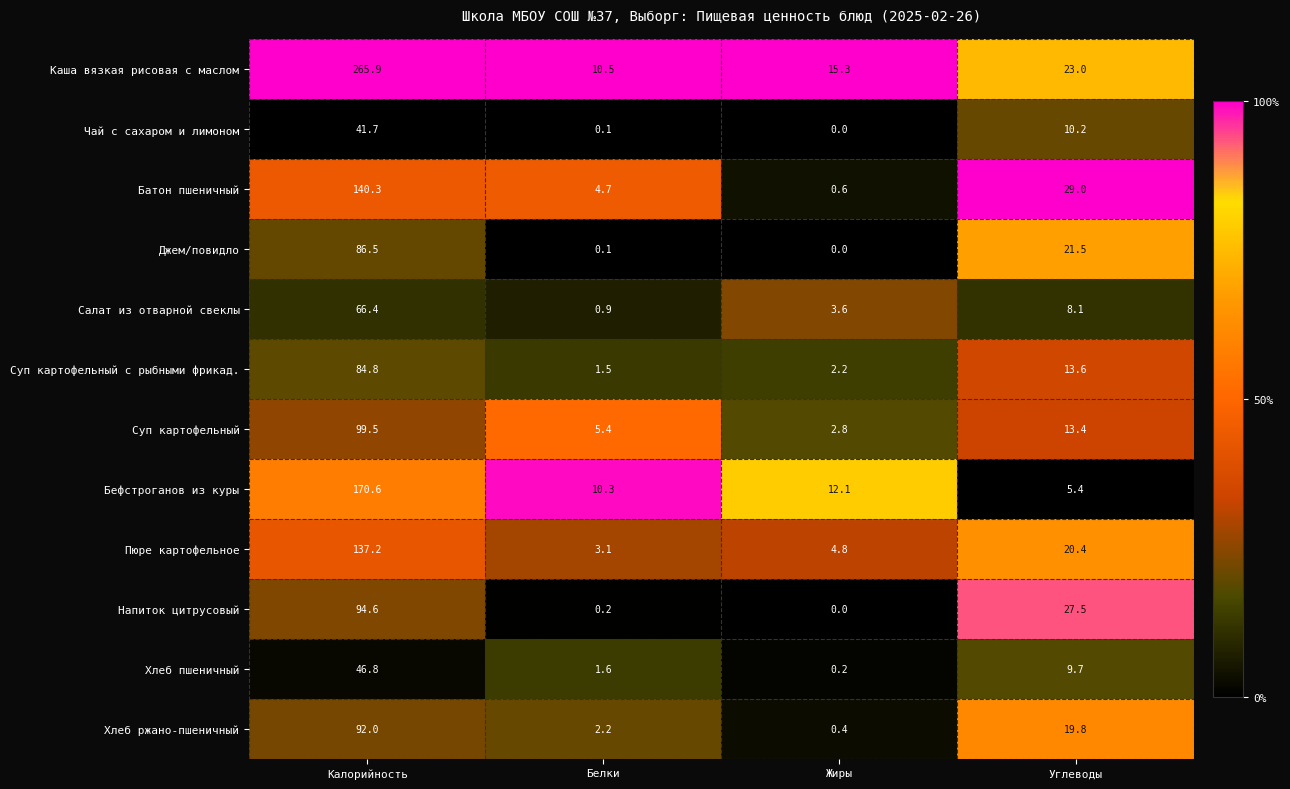

Where does the Чай с сахаром и лимоном series first go above 10?

Калорийность